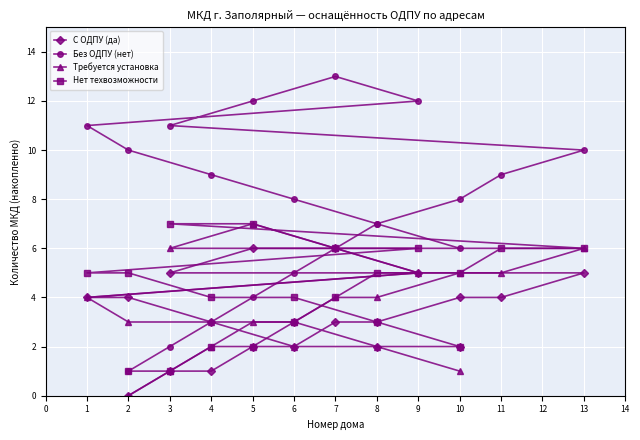

What is the highest value of the Нет техвозможности series?

7